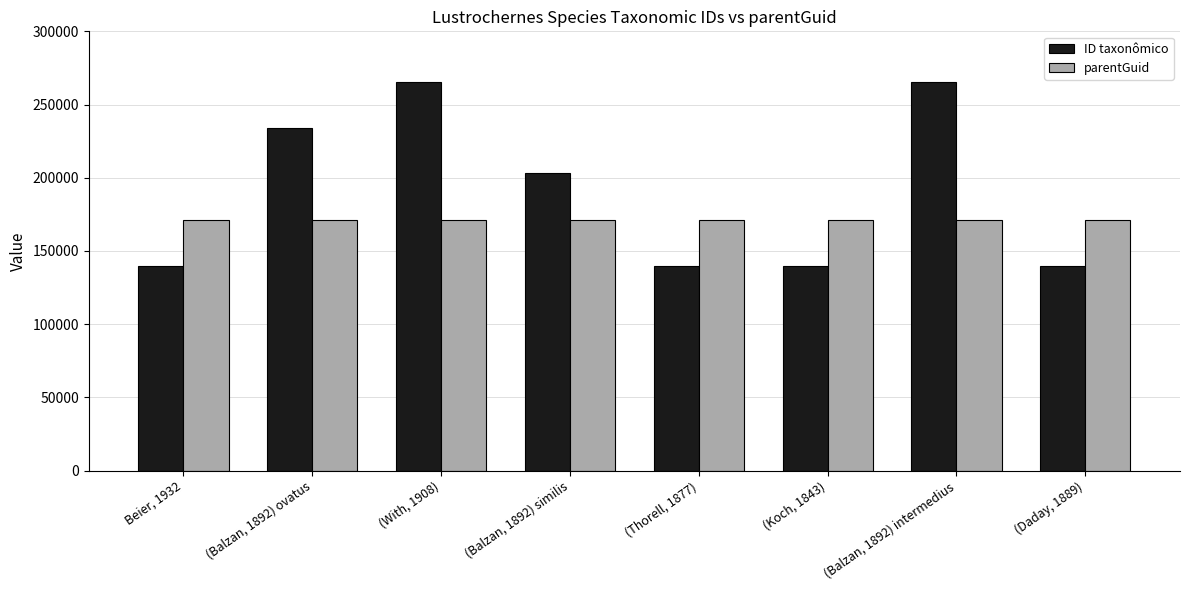

What position from the left is (Daday, 1889)?

8